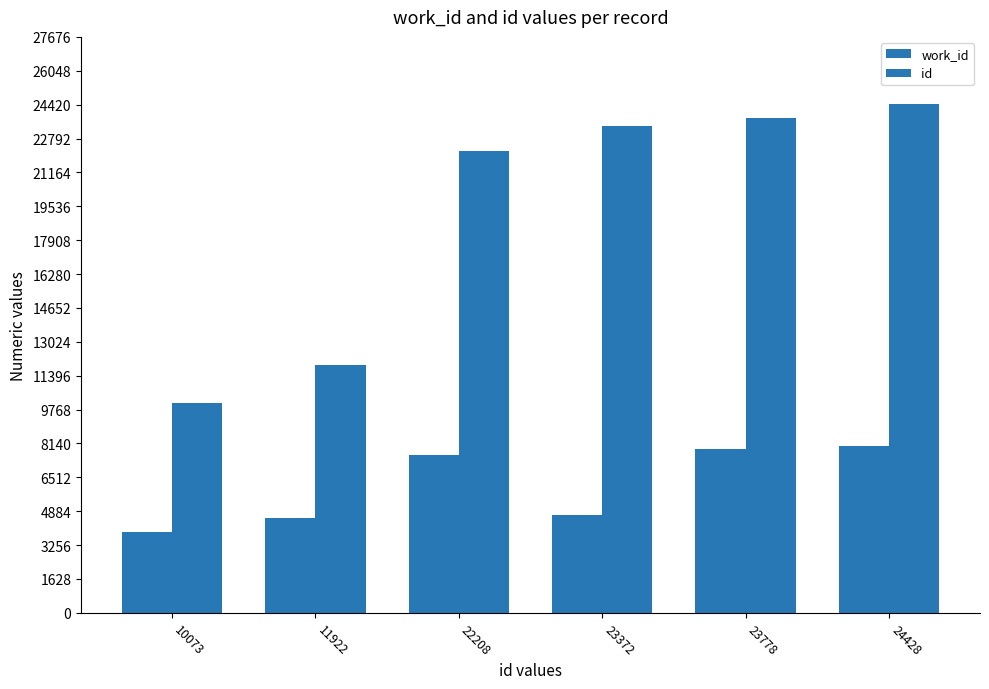

How many bars are there in each group?

2